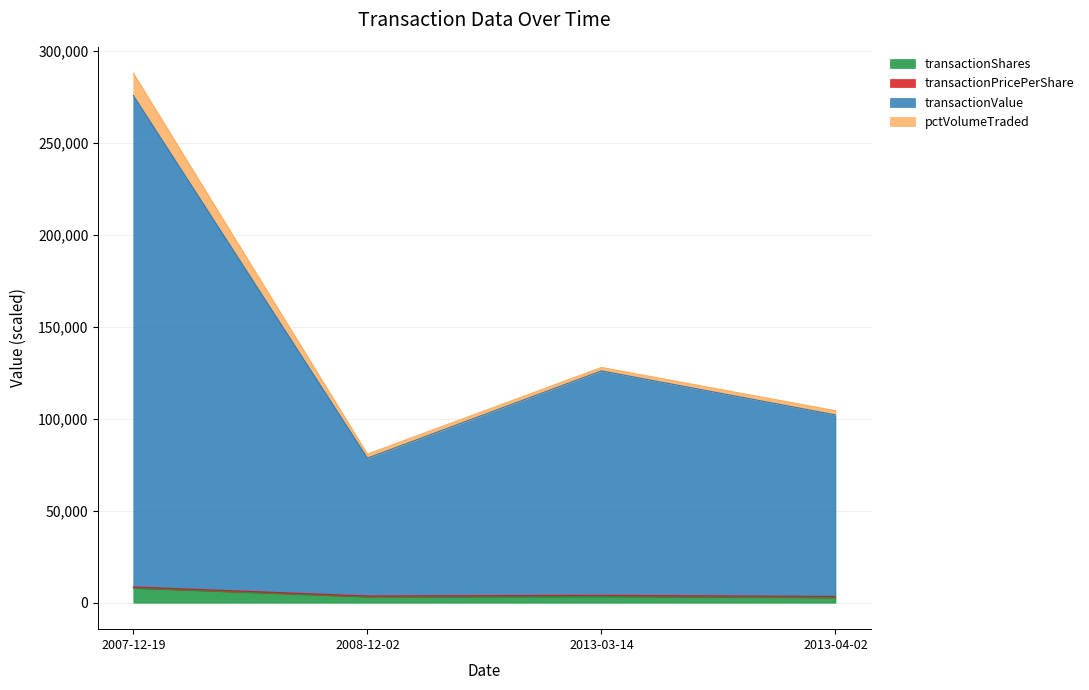

Between 2013-04-02 and 2008-12-02, which is larger?

2008-12-02